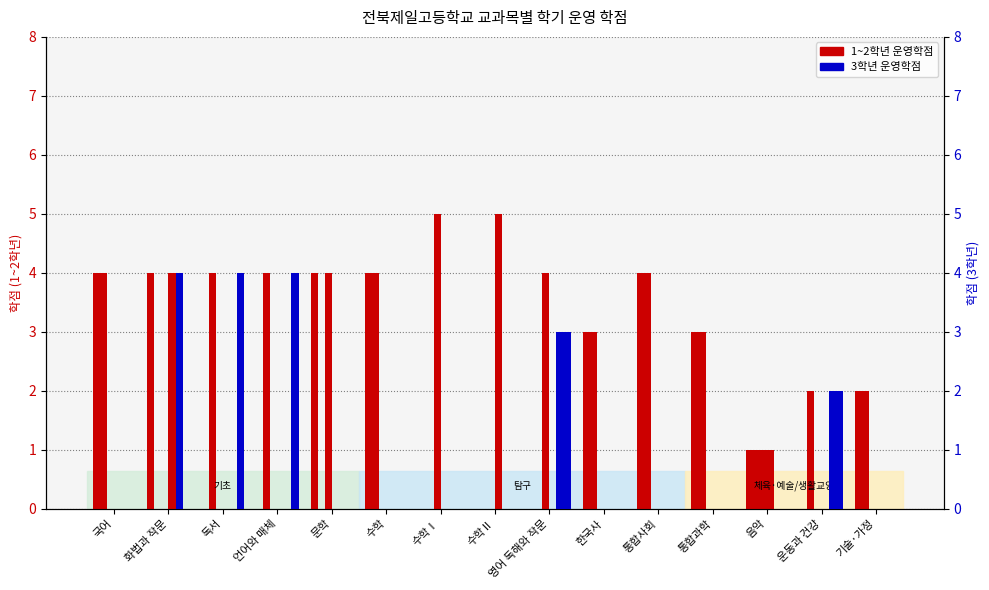

Is it true that 1학기(1학년) equals 3 at 언어와 매체?

False